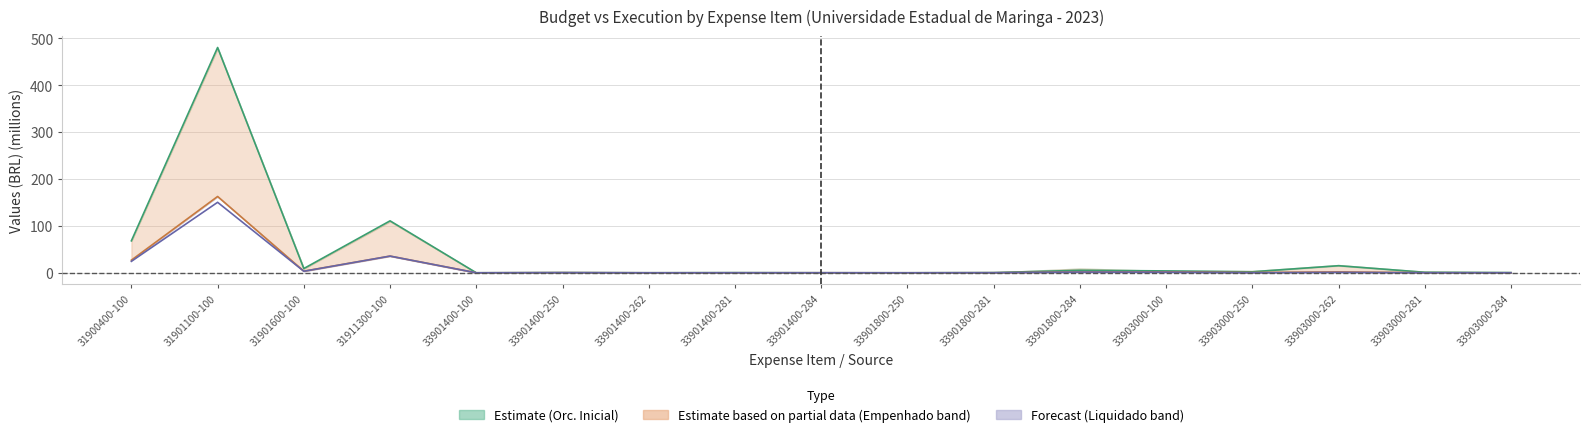

True or false: Orcamento_Atualizado_line and Pago intersect in this chart.

False